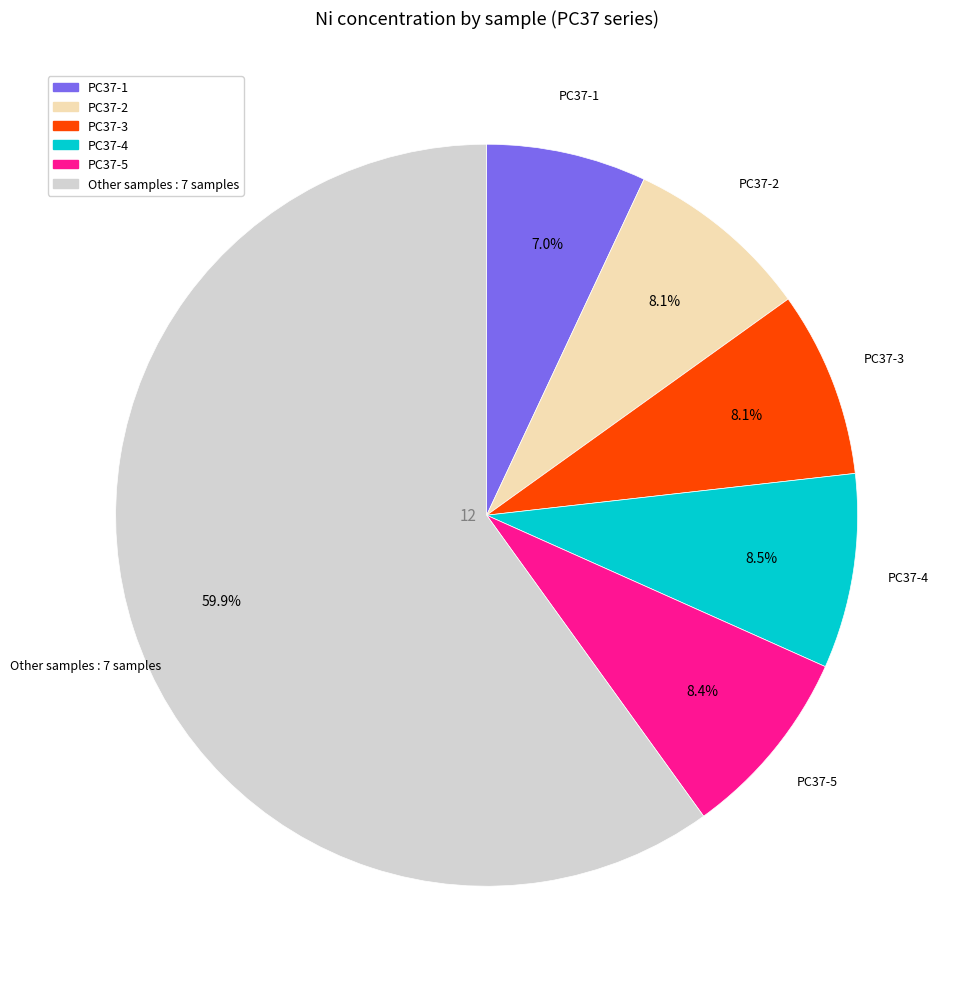

How many segments does this pie chart have?

6